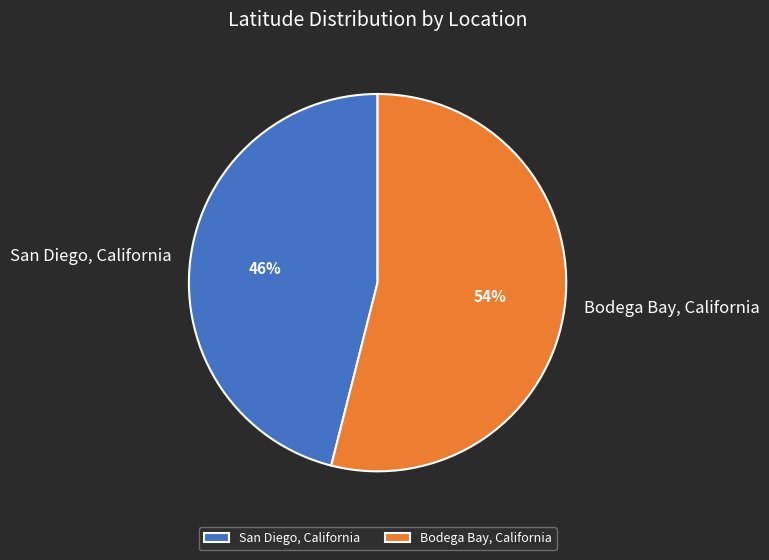

Rank the categories by value from highest to lowest.

Bodega Bay, California, San Diego, California